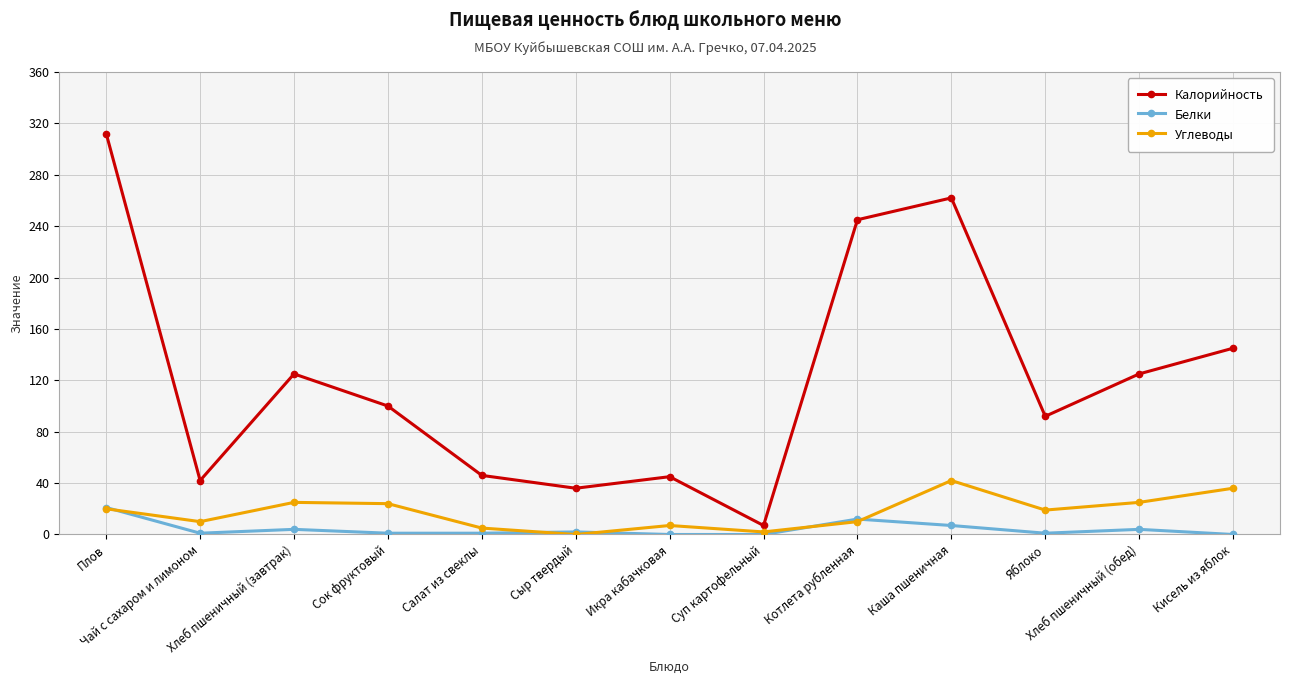

What is the maximum value shown in the chart?

312